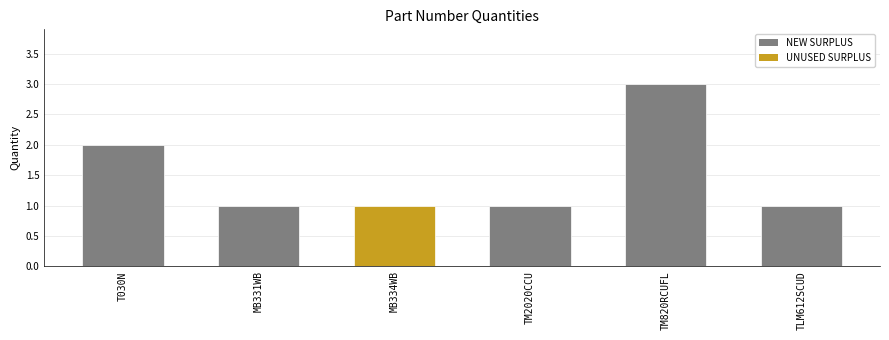

Reading left to right, list all the values displayed in this chart.

2	1	1	1	3	1